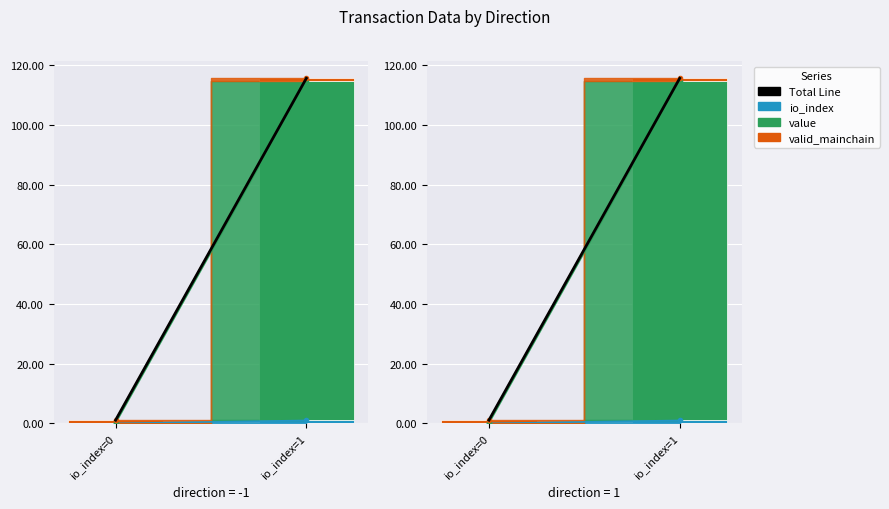

Reading left to right, what are all the values shown in this chart?

Total Line: io_index=0=1.1	io_index=1=115.6
io_index: io_index=0=0.0	io_index=1=1.0
value: io_index=0=0.1	io_index=1=113.6
valid_mainchain: io_index=0=1.0	io_index=1=1.0